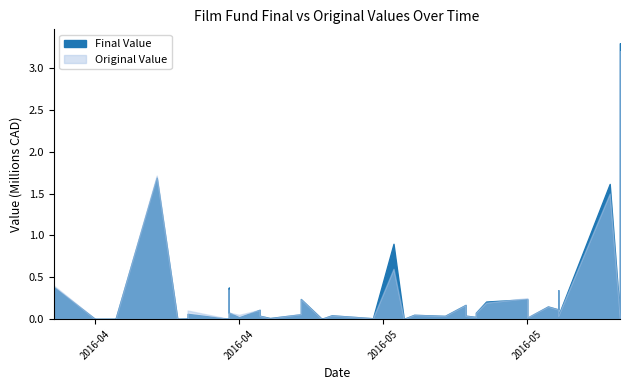

What is the label of the 9th point from the right?

2016-05-17